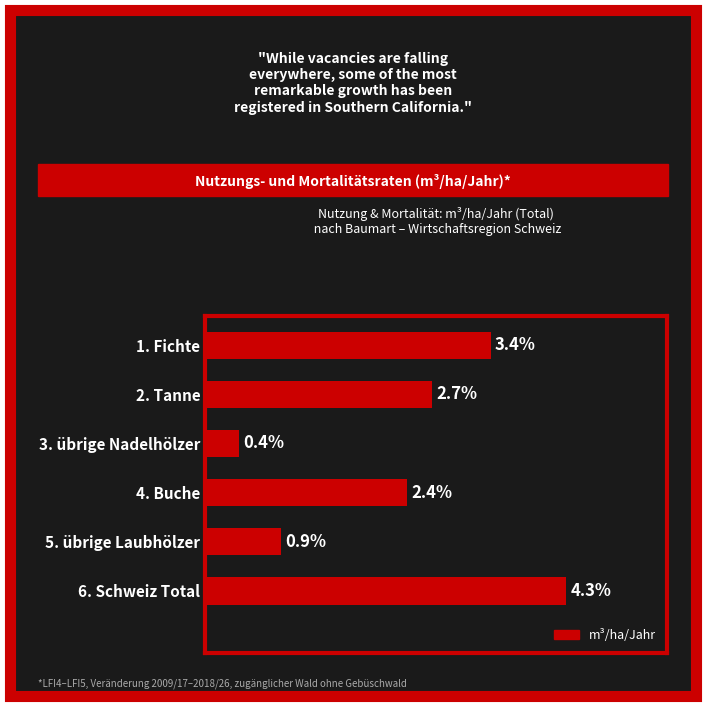

At which label is the value closest to 2?

4. Buche